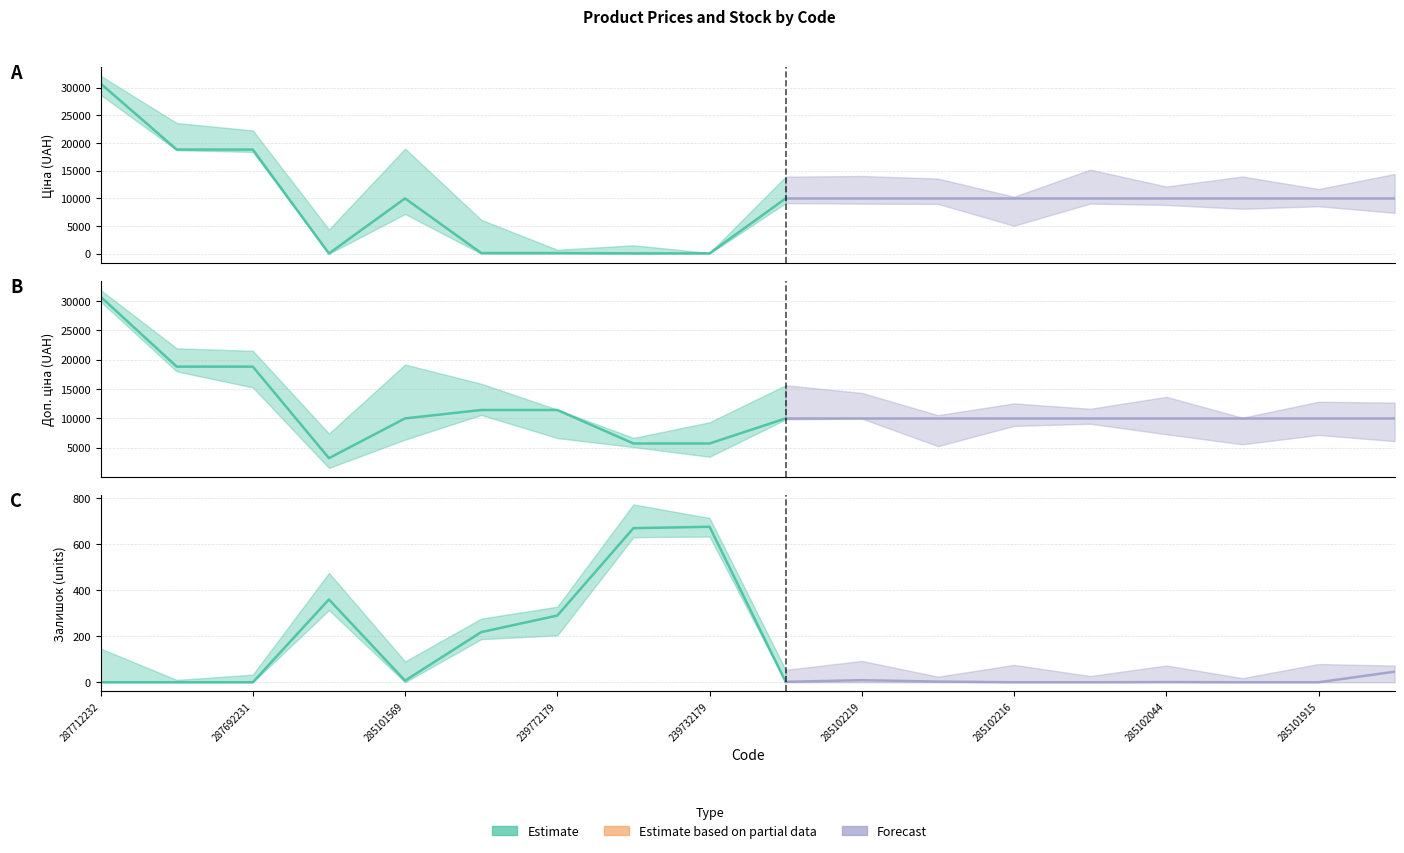

True or false: Доп. ціна and Ціна cross at least once.

False